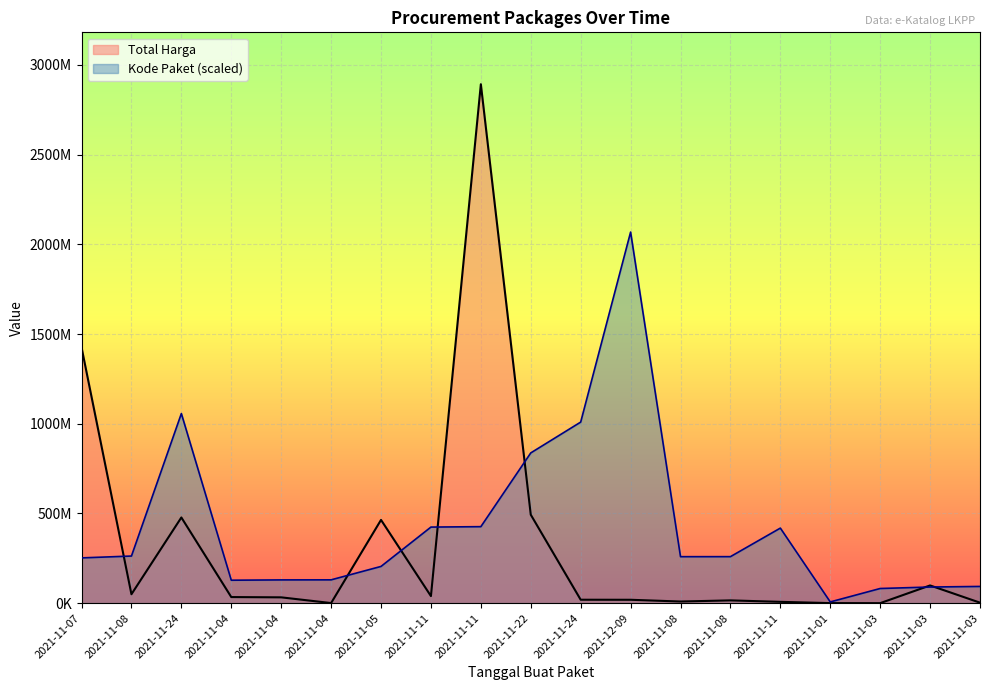

True or false: Total Harga has a value of 17765 at 2021-11-03.

False